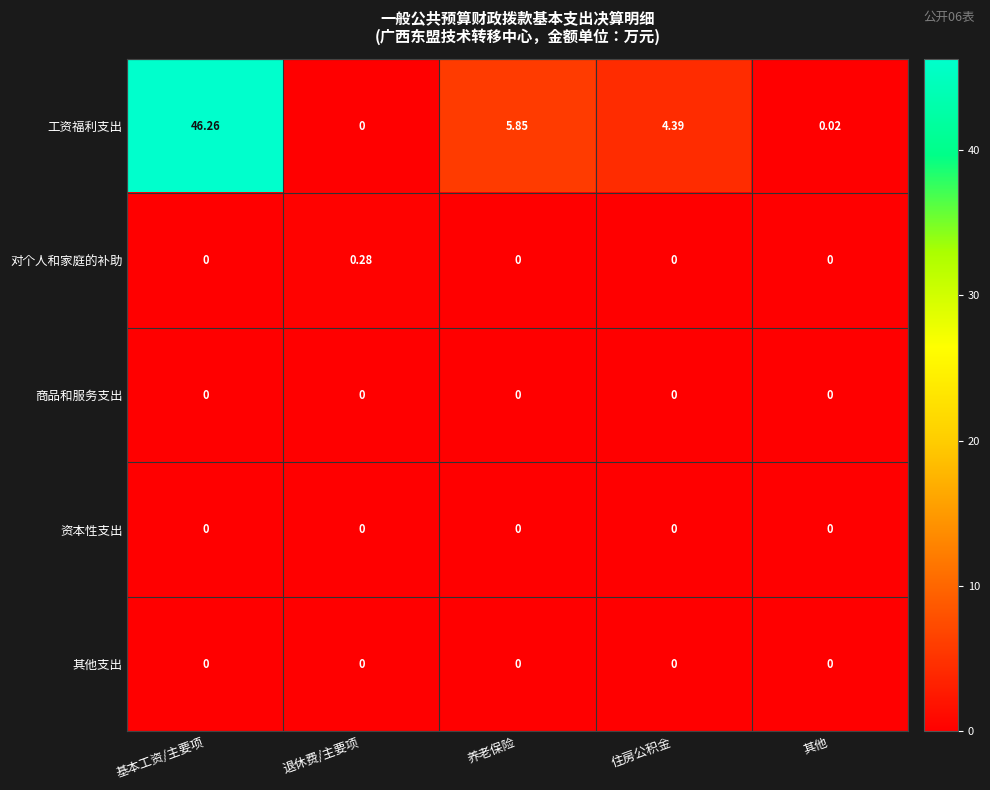

Which category has the highest value across all series?

基本工资/主要项